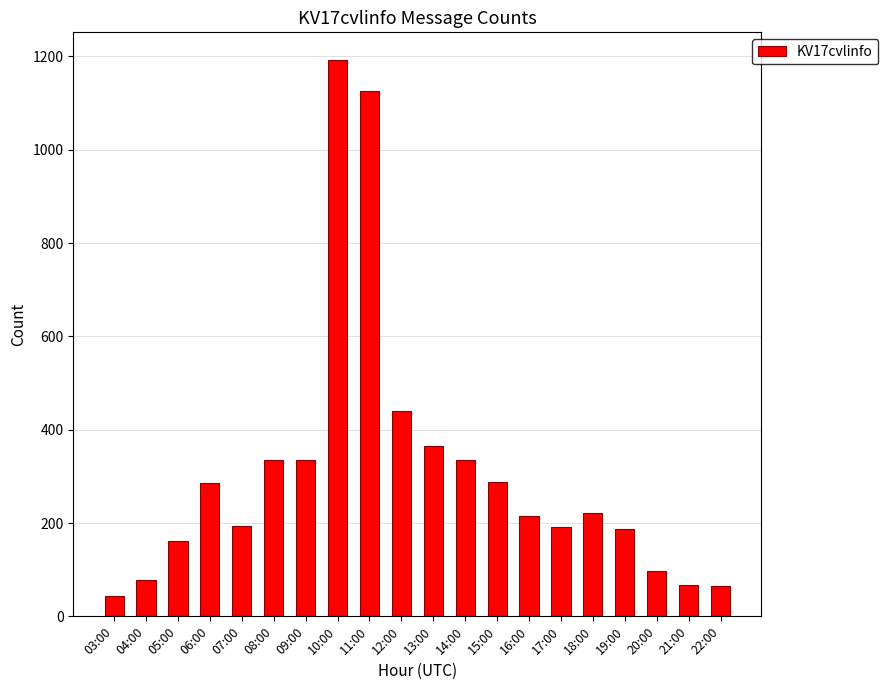

The chart shows a value of 440 at 12:00. True or false?

True